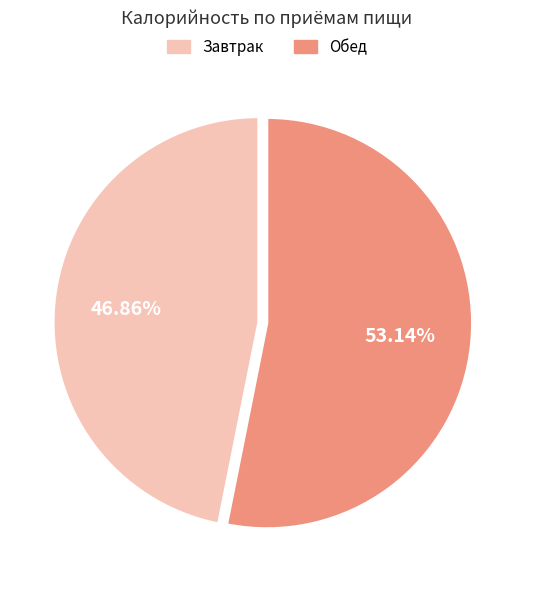

Between Обед and Завтрак, which is larger?

Обед